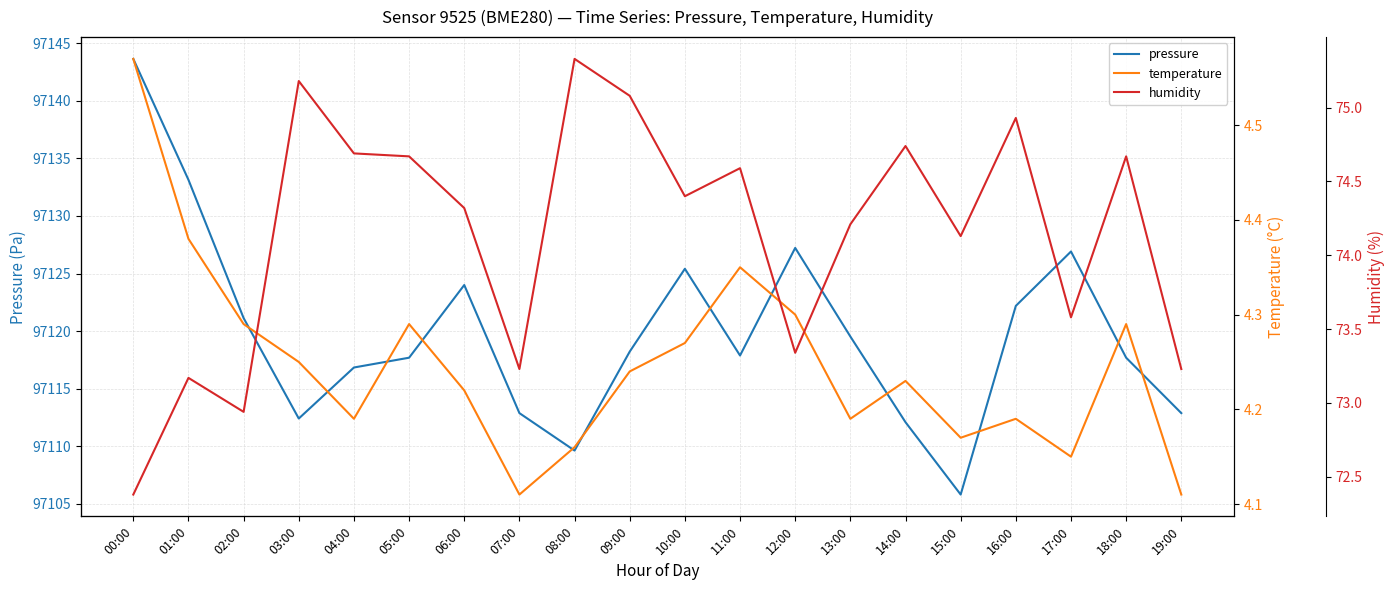

How many temperature values are between 4 and 5?

20